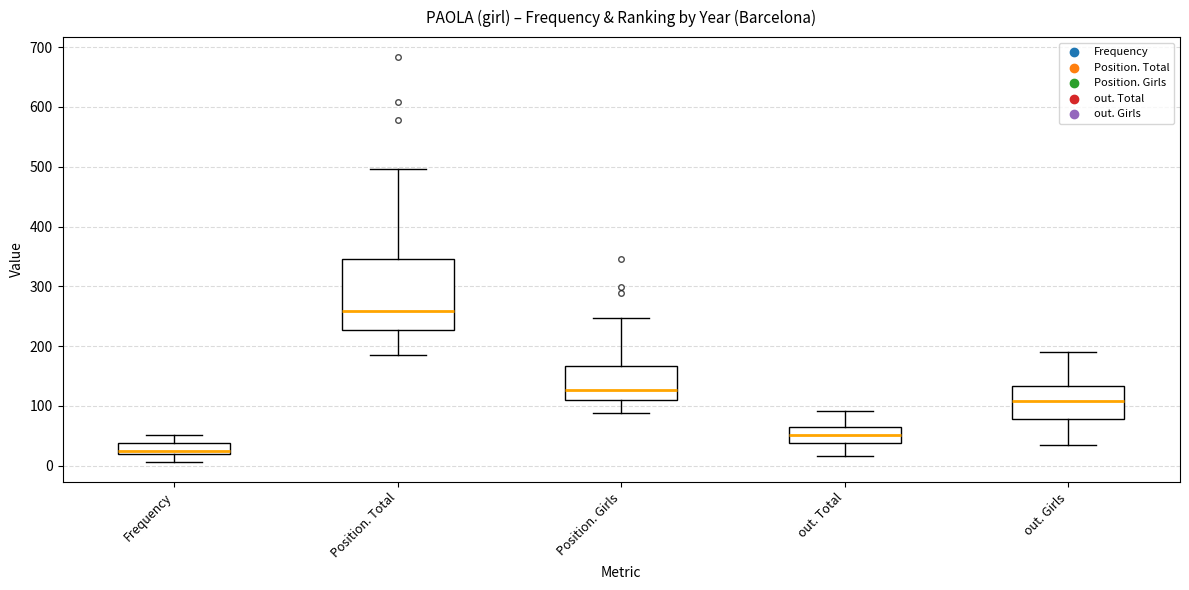

Reading left to right, transcribe this box plot: for each box, give where its median line is, the range the box spans, and where its two whiskers end, as read against the y-axis. The values are not printed on the chart, so give them approximately, as read against the axis.

Frequency: median 20 (just above the box's lower edge), box 20 to 40, whiskers 10 to 50
Position. Total: median 260, box 230 to 350, whiskers 190 to 500
Position. Girls: median 130, box 110 to 170, whiskers 90 to 250
out. Total: median 50, box 40 to 70, whiskers 20 to 90
out. Girls: median 110, box 80 to 130, whiskers 30 to 190